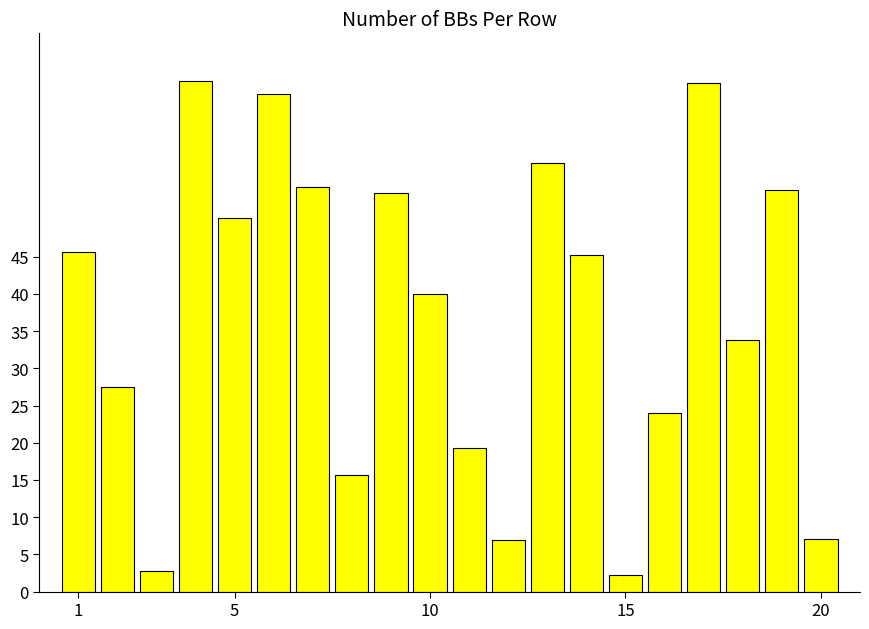

What is the difference between the maximum and minimum values?

66.4